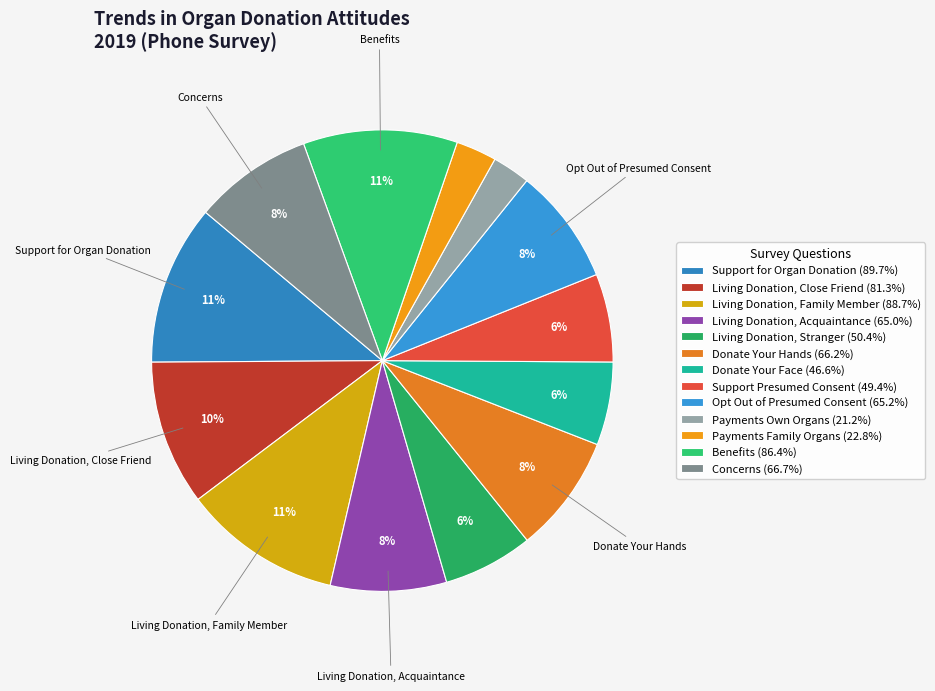

Is there a majority slice in this chart?

No